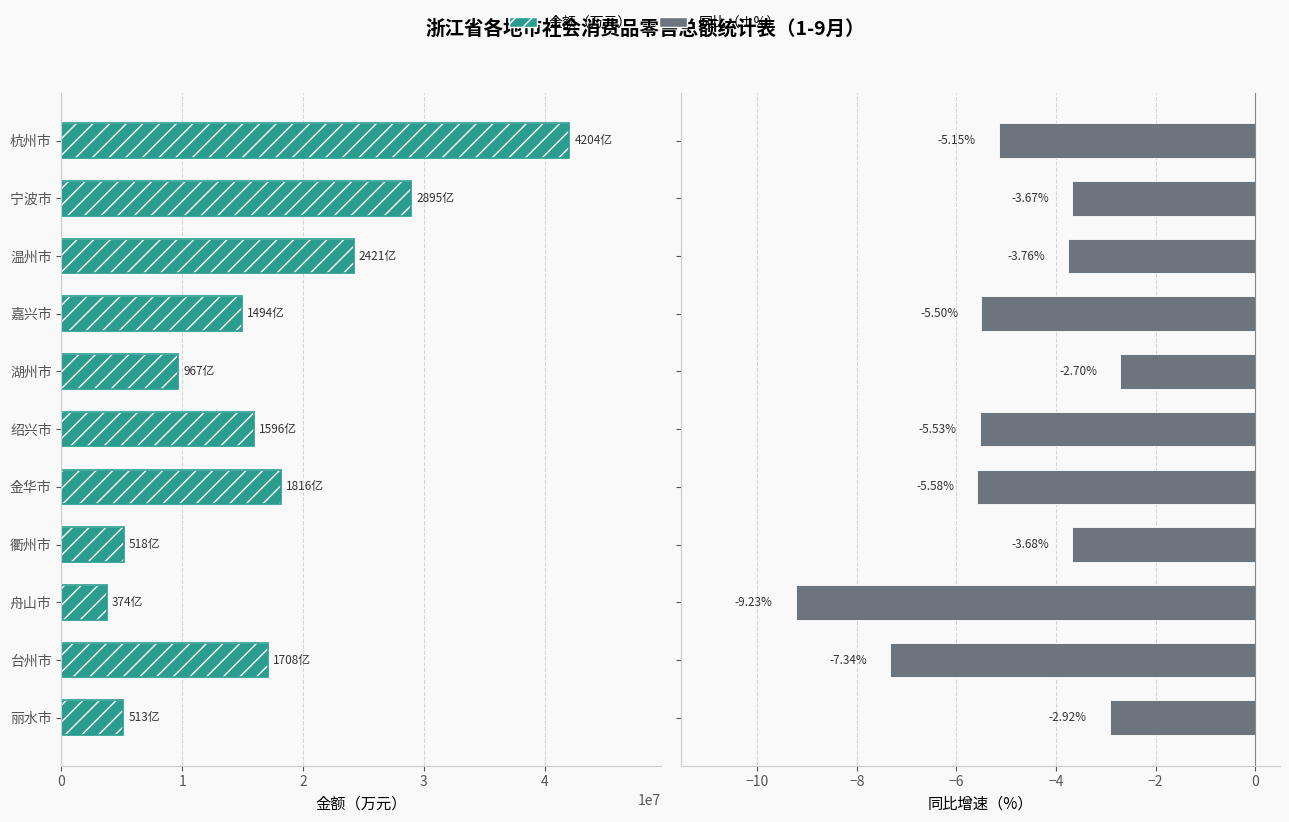

Is the value of 同比（±%） at 台州市 greater than the value of 金额（万元） at 舟山市?

No